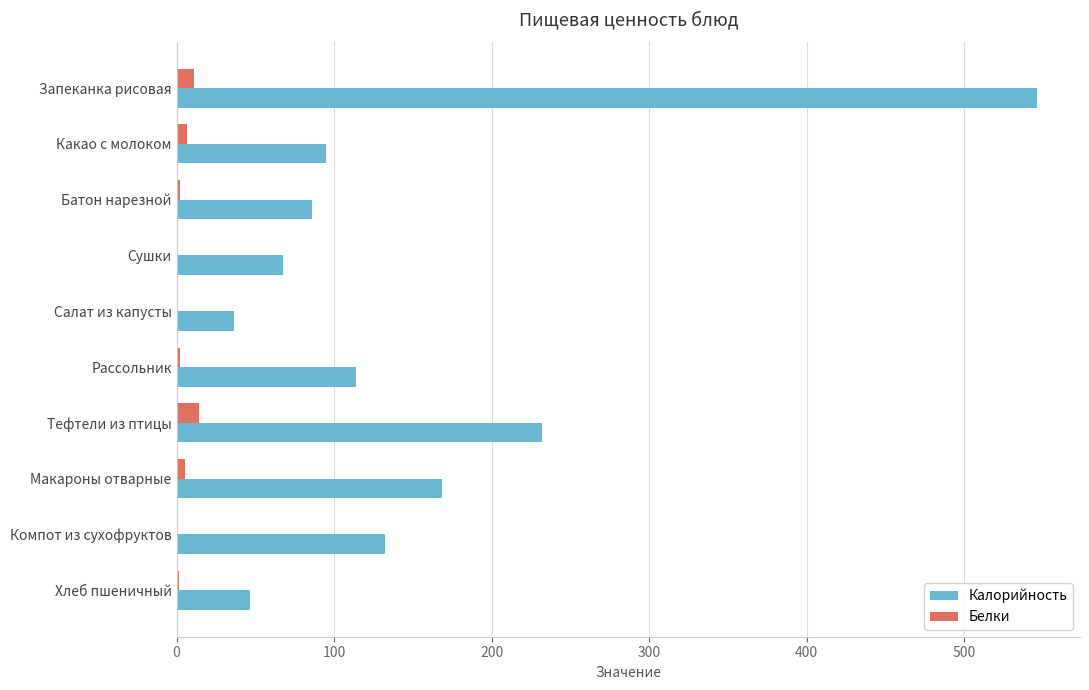

How many categories are shown in the chart?

10